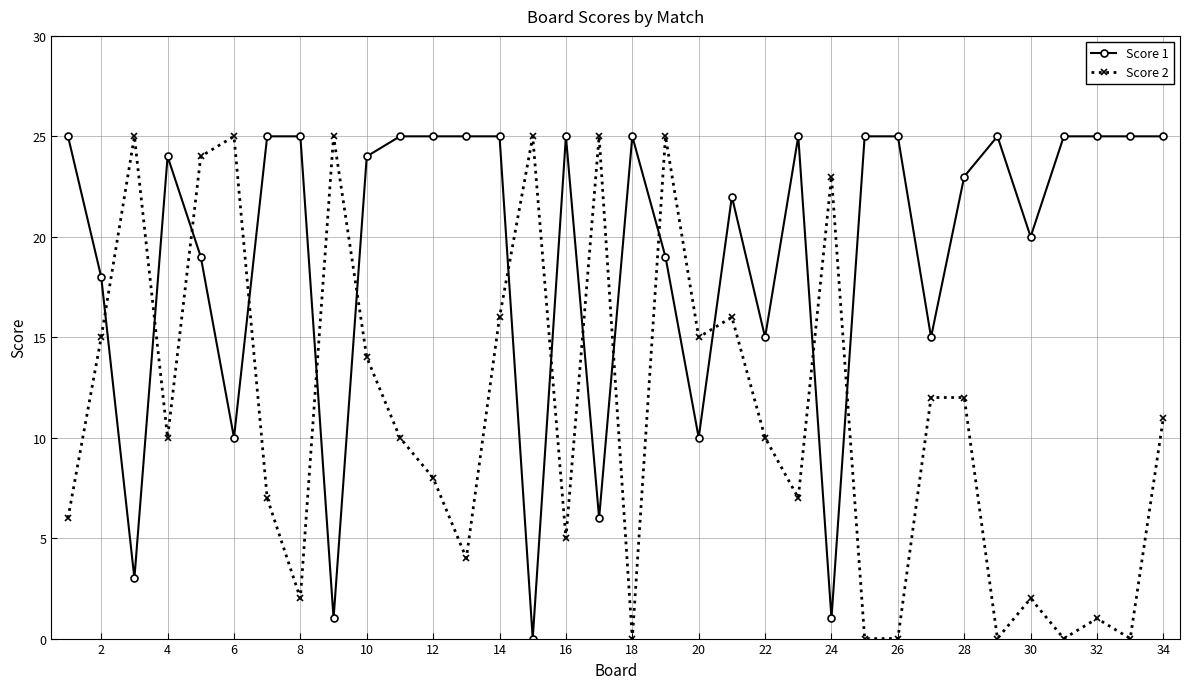

Does the chart display data point markers on the line(s)?

Yes